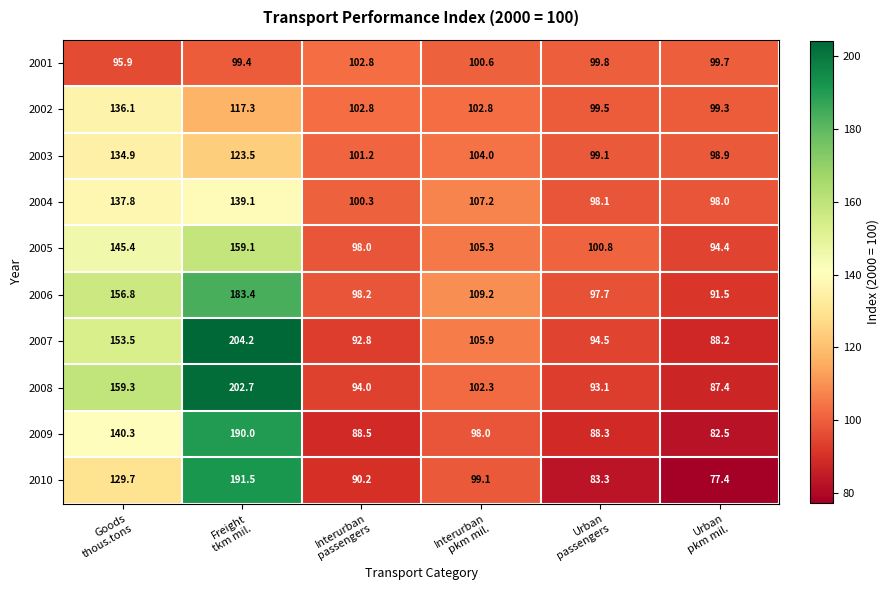

Which series has the widest spread of values?

2007